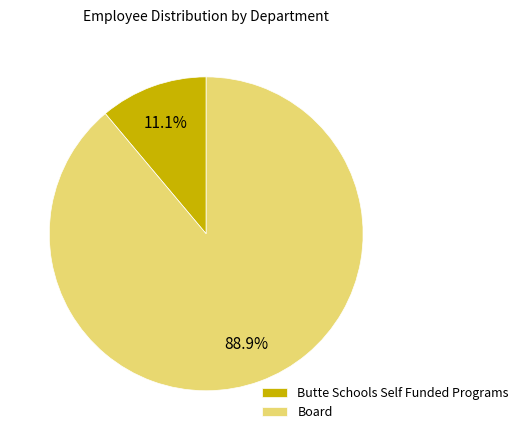

Is it true that Butte Schools Self Funded Programs is 5% of the pie?

False